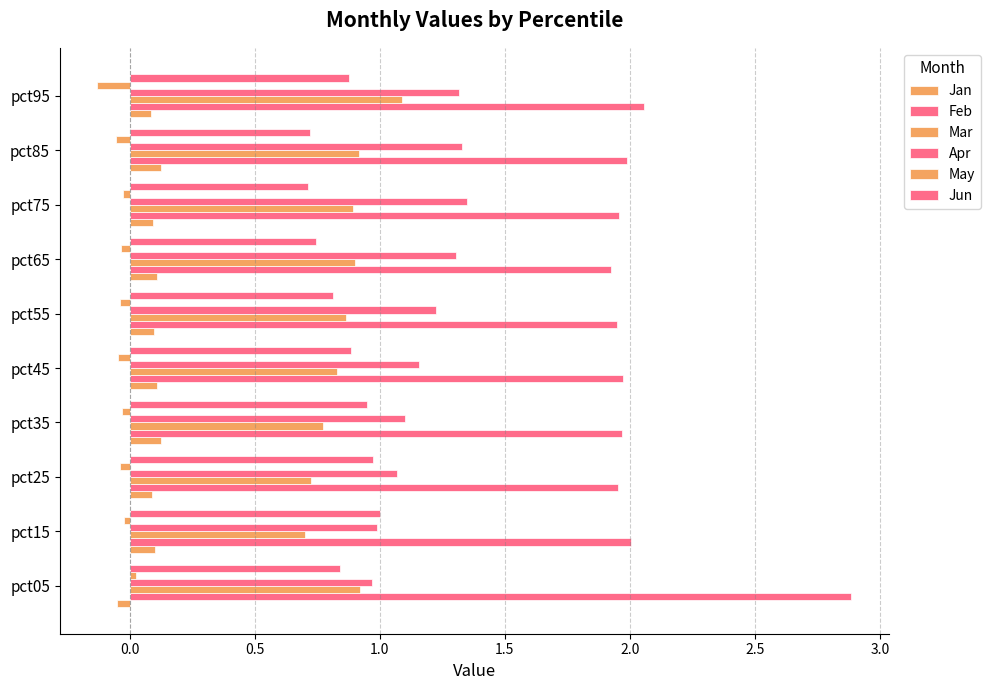

How many data points does each series have?

10